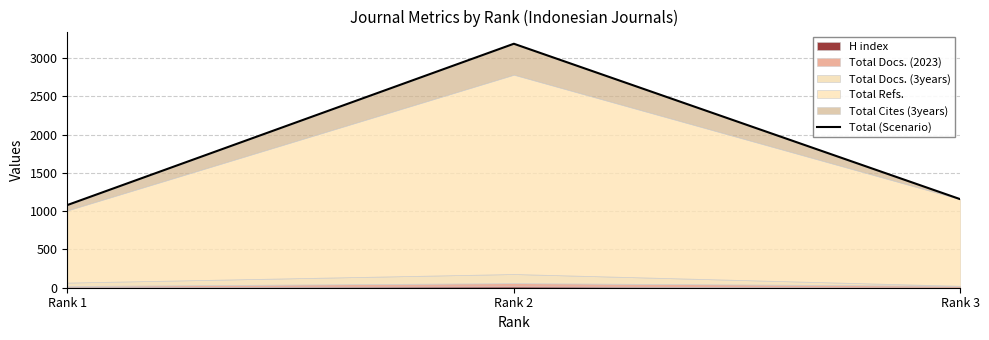

What is the maximum value shown in the chart?

3185